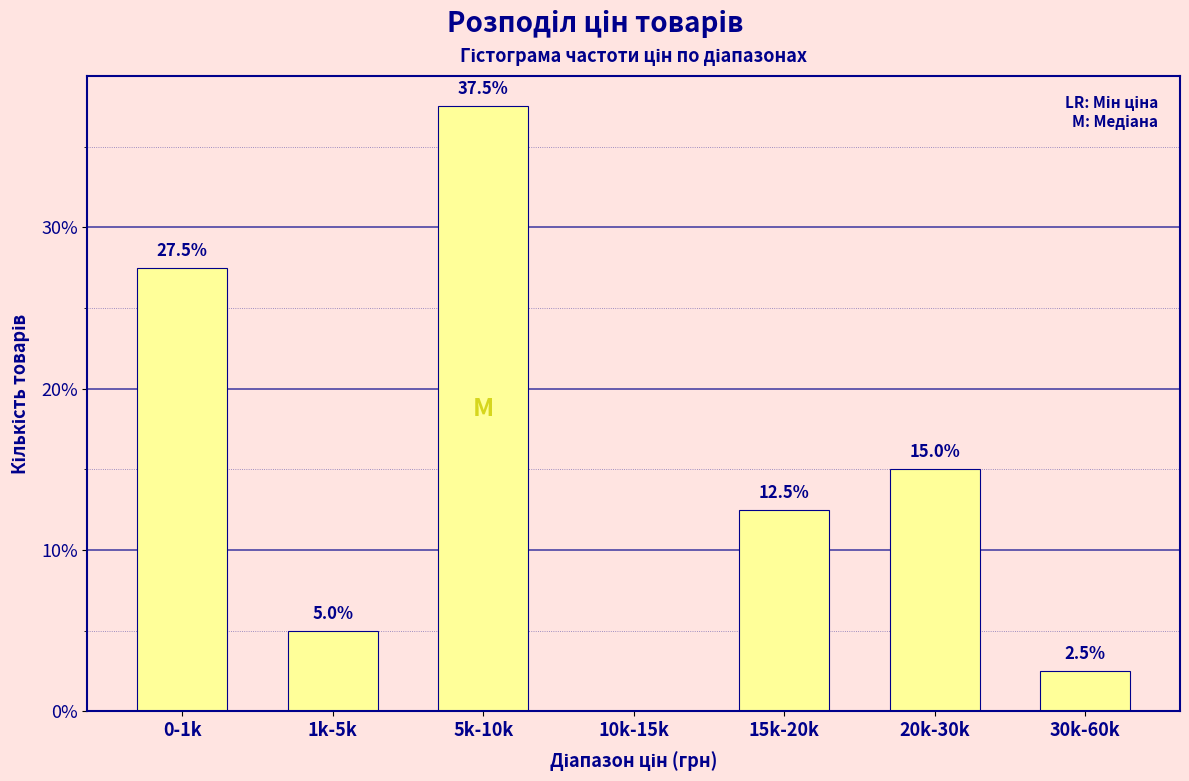

Reading right to left, what are all the values shown in this chart?

30k-60k=2.5	20k-30k=15.0	15k-20k=12.5	10k-15k=0.0	5k-10k=37.5	1k-5k=5.0	0-1k=27.5